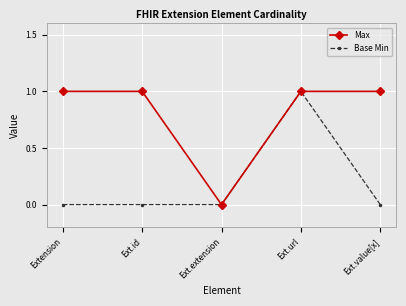

Reading left to right, what are all the values shown in this chart?

Max: Extension=1	Ext.id=1	Ext.extension=0	Ext.url=1	Ext.value[x]=1
Base Min: Extension=0	Ext.id=0	Ext.extension=0	Ext.url=1	Ext.value[x]=0